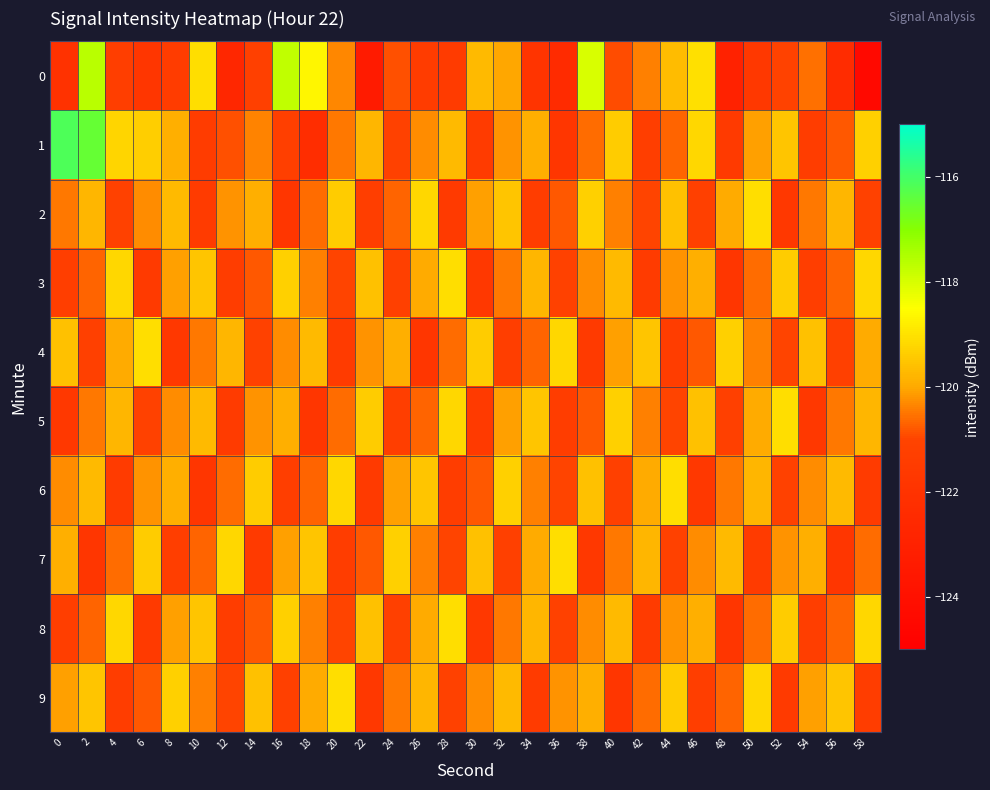

How many distinct data groups are displayed?

10